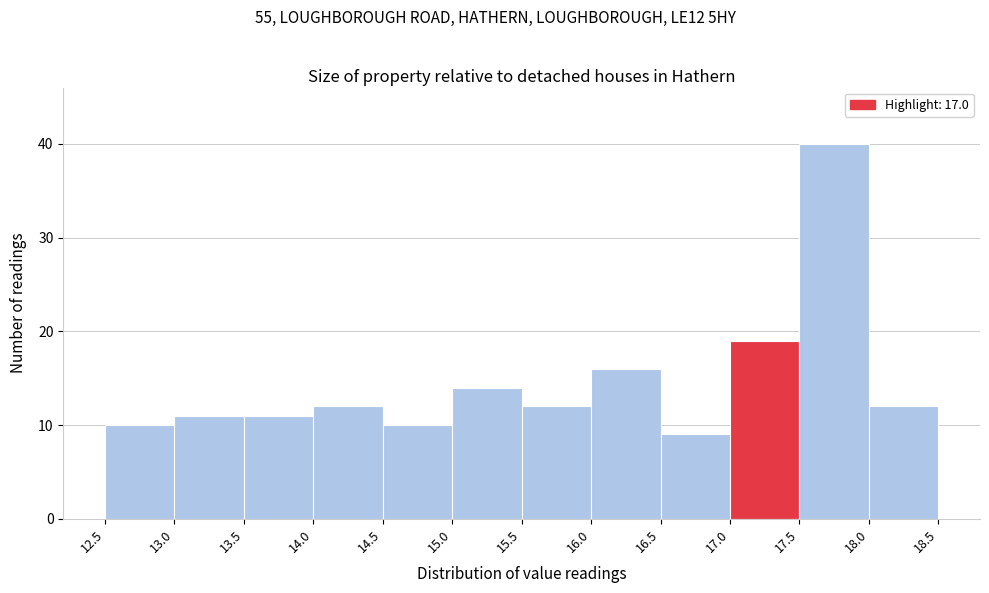

How tall is the bar that spans 15.5 to 16.0 on the x-axis? The values are not printed on the chart, so give them approximately, as read against the axis.

12